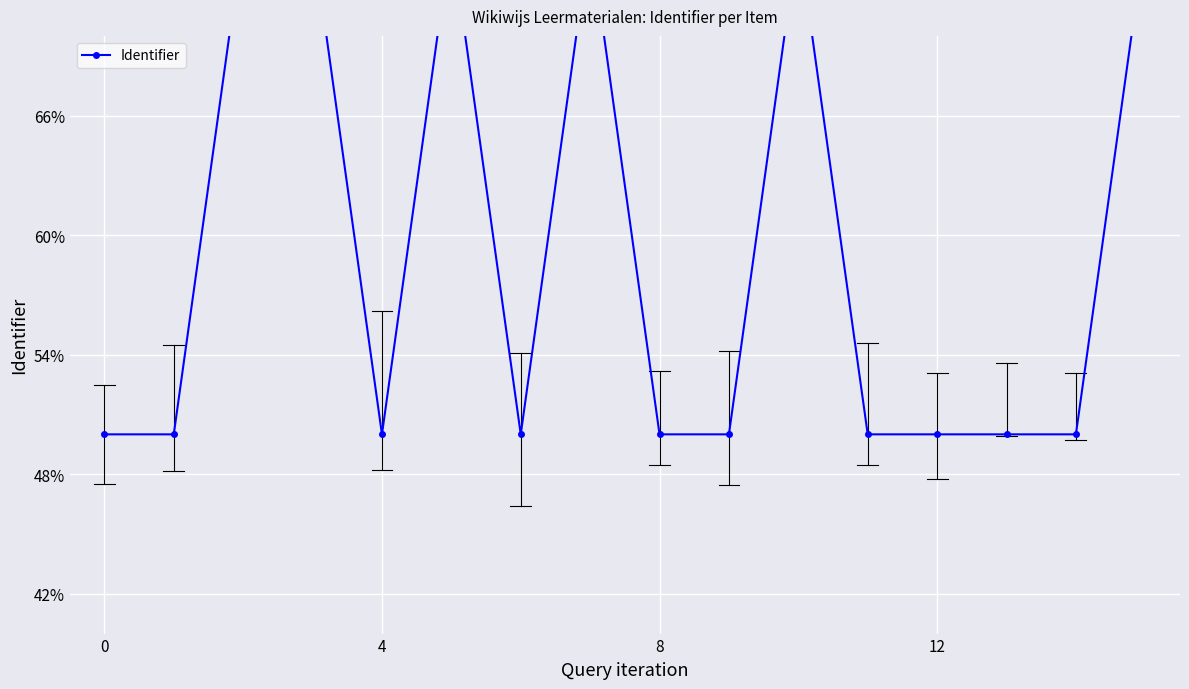

What is the minimum value shown in the chart?

0.5